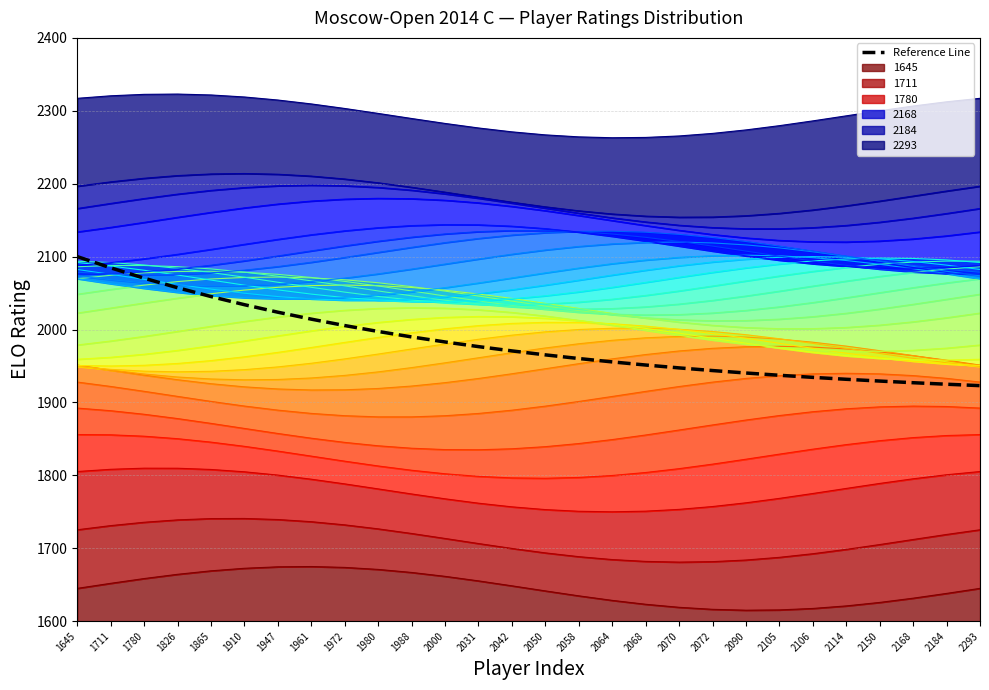

At which label is the value closest to 2011?

1961